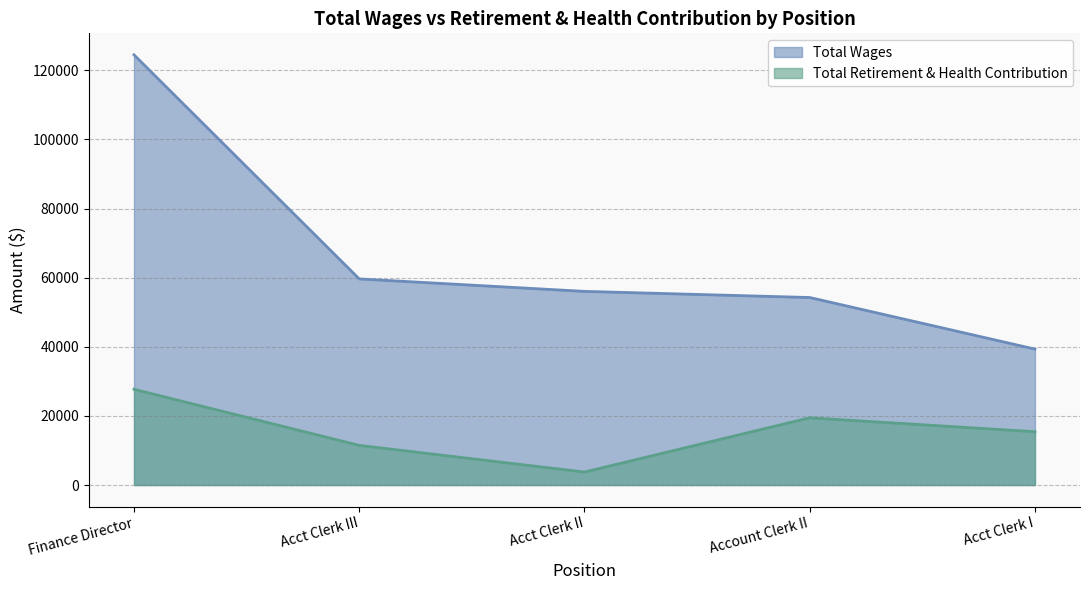

Rank the series by their average value, from lowest to highest.

Total Retirement & Health Contribution, Total Wages